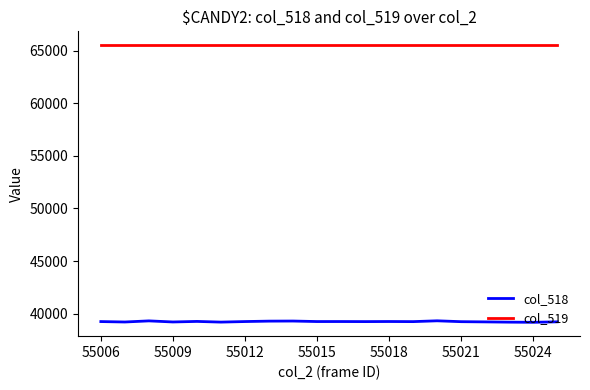

Does the chart have visible grid lines?

No